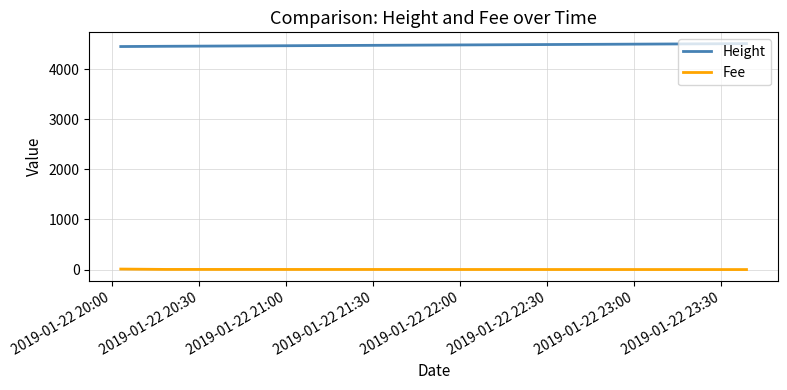

What is the average value of the Height series?

4472.0